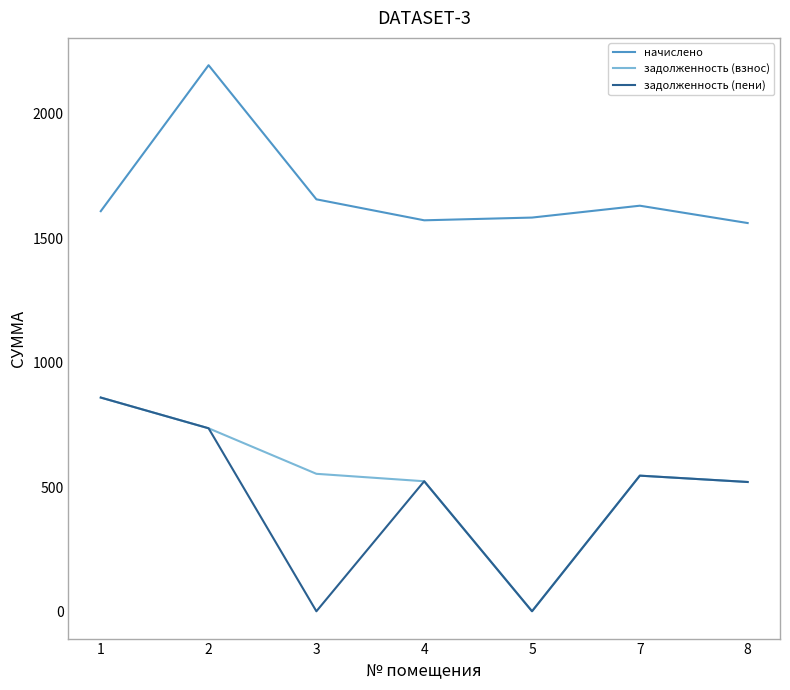

Is the value of задолженность (пени) at 1 greater than the value of начислено at 1?

No